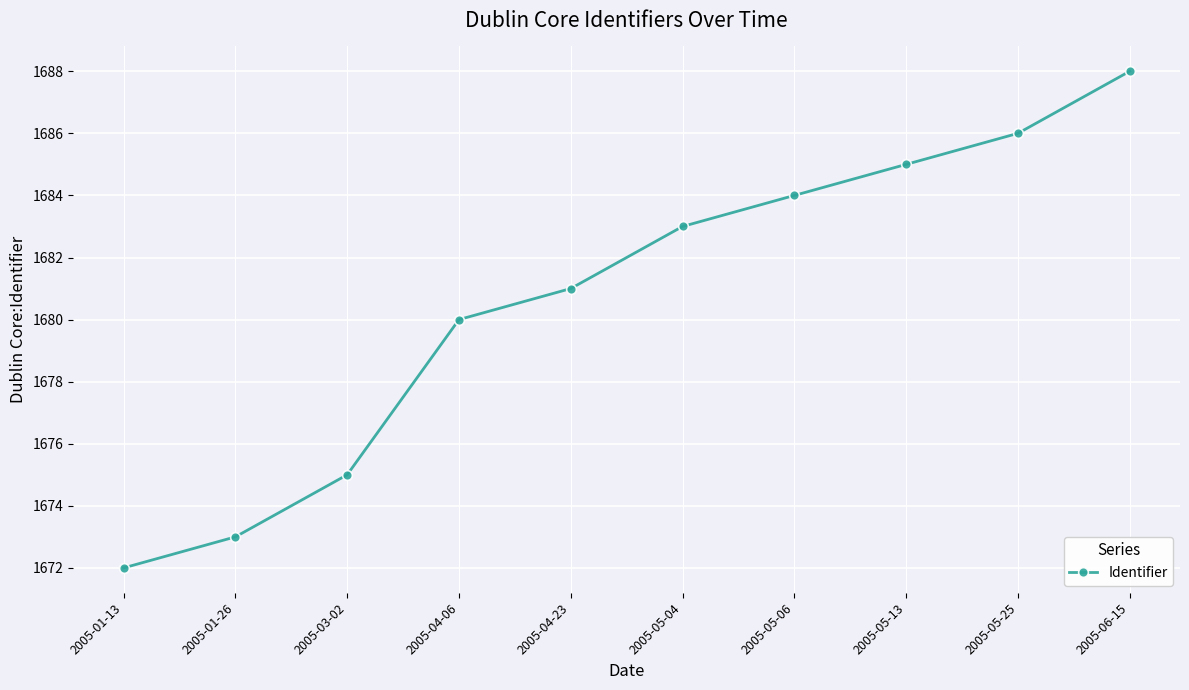

How many values are below 1683?

5